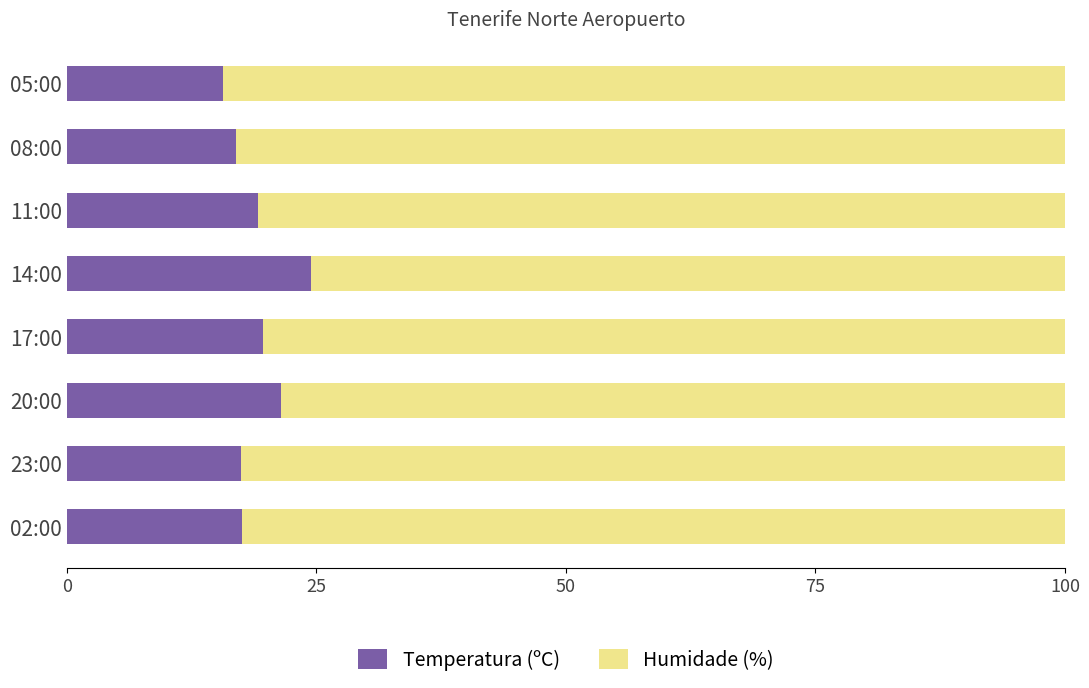

What are all the series names shown in the legend?

Temperatura (ºC), Humidade (%)